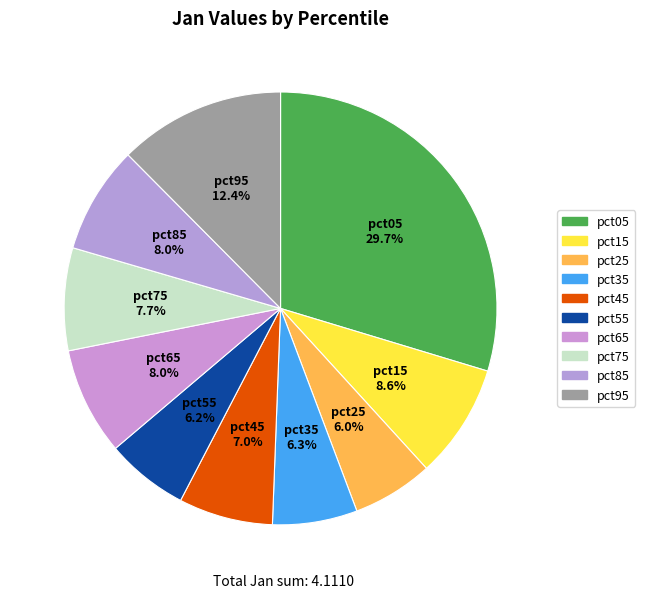

How many segments does this pie chart have?

10